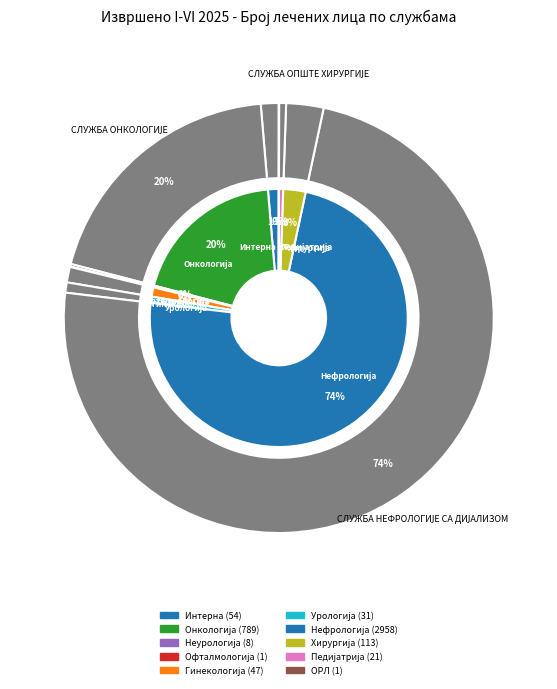

True or false: ОРЛ СЛУЖБА accounts for 1% of the total.

False